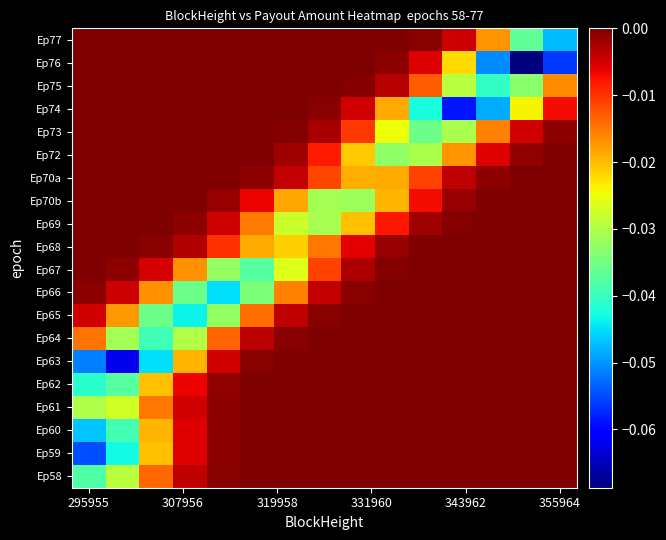

Reading left to right, transcribe all the data shown in this chart.

Ep77: -0.0	-0.0	-0.0	-0.0	-0.0	-0.0	-0.0	-0.0	-0.0	-0.0	-0.0	-0.0	-0.0	-0.0	-0.0
Ep76: -0.0	-0.0	-0.0	-0.0	-0.0	-0.0	-0.0	-0.0	-0.0	-0.0	-0.0	-0.0	-0.1	-0.1	-0.1
Ep75: -0.0	-0.0	-0.0	-0.0	-0.0	-0.0	-0.0	-0.0	-0.0	-0.0	-0.0	-0.0	-0.0	-0.0	-0.0
Ep74: -0.0	-0.0	-0.0	-0.0	-0.0	-0.0	-0.0	-0.0	-0.0	-0.0	-0.0	-0.1	-0.0	-0.0	-0.0
Ep73: -0.0	-0.0	-0.0	-0.0	-0.0	-0.0	-0.0	-0.0	-0.0	-0.0	-0.0	-0.0	-0.0	-0.0	-0.0
Ep72: -0.0	-0.0	-0.0	-0.0	-0.0	-0.0	-0.0	-0.0	-0.0	-0.0	-0.0	-0.0	-0.0	-0.0	-0.0
Ep70a: -0.0	-0.0	-0.0	-0.0	-0.0	-0.0	-0.0	-0.0	-0.0	-0.0	-0.0	-0.0	-0.0	-0.0	-0.0
Ep70b: -0.0	-0.0	-0.0	-0.0	-0.0	-0.0	-0.0	-0.0	-0.0	-0.0	-0.0	-0.0	-0.0	-0.0	-0.0
Ep69: -0.0	-0.0	-0.0	-0.0	-0.0	-0.0	-0.0	-0.0	-0.0	-0.0	-0.0	-0.0	-0.0	-0.0	-0.0
Ep68: -0.0	-0.0	-0.0	-0.0	-0.0	-0.0	-0.0	-0.0	-0.0	-0.0	-0.0	-0.0	-0.0	-0.0	-0.0
Ep67: -0.0	-0.0	-0.0	-0.0	-0.0	-0.0	-0.0	-0.0	-0.0	-0.0	-0.0	-0.0	-0.0	-0.0	-0.0
Ep66: -0.0	-0.0	-0.0	-0.0	-0.0	-0.0	-0.0	-0.0	-0.0	-0.0	-0.0	-0.0	-0.0	-0.0	-0.0
Ep65: -0.0	-0.0	-0.0	-0.0	-0.0	-0.0	-0.0	-0.0	-0.0	-0.0	-0.0	-0.0	-0.0	-0.0	-0.0
Ep64: -0.0	-0.0	-0.0	-0.0	-0.0	-0.0	-0.0	-0.0	-0.0	-0.0	-0.0	-0.0	-0.0	-0.0	-0.0
Ep63: -0.1	-0.1	-0.0	-0.0	-0.0	-0.0	-0.0	-0.0	-0.0	-0.0	-0.0	-0.0	-0.0	-0.0	-0.0
Ep62: -0.0	-0.0	-0.0	-0.0	-0.0	-0.0	-0.0	-0.0	-0.0	-0.0	-0.0	-0.0	-0.0	-0.0	-0.0
Ep61: -0.0	-0.0	-0.0	-0.0	-0.0	-0.0	-0.0	-0.0	-0.0	-0.0	-0.0	-0.0	-0.0	-0.0	-0.0
Ep60: -0.0	-0.0	-0.0	-0.0	-0.0	-0.0	-0.0	-0.0	-0.0	-0.0	-0.0	-0.0	-0.0	-0.0	-0.0
Ep59: -0.1	-0.0	-0.0	-0.0	-0.0	-0.0	-0.0	-0.0	-0.0	-0.0	-0.0	-0.0	-0.0	-0.0	-0.0
Ep58: -0.0	-0.0	-0.0	-0.0	-0.0	-0.0	-0.0	-0.0	-0.0	-0.0	-0.0	-0.0	-0.0	-0.0	-0.0